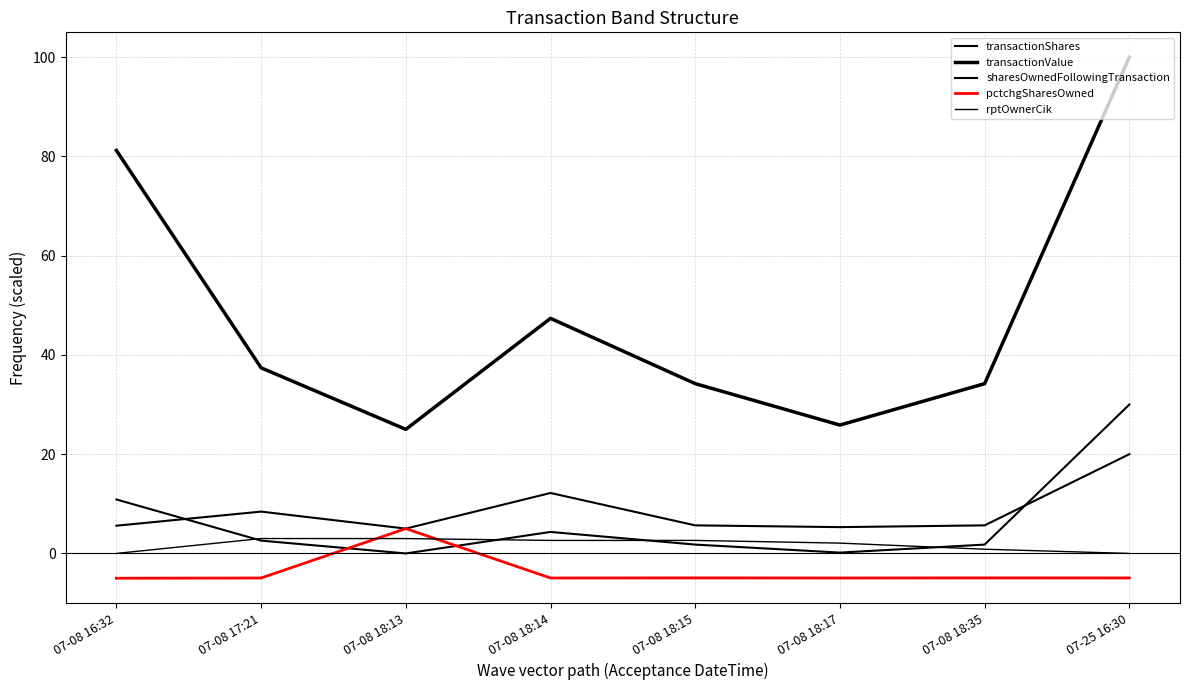

How many lines are shown in the chart?

5